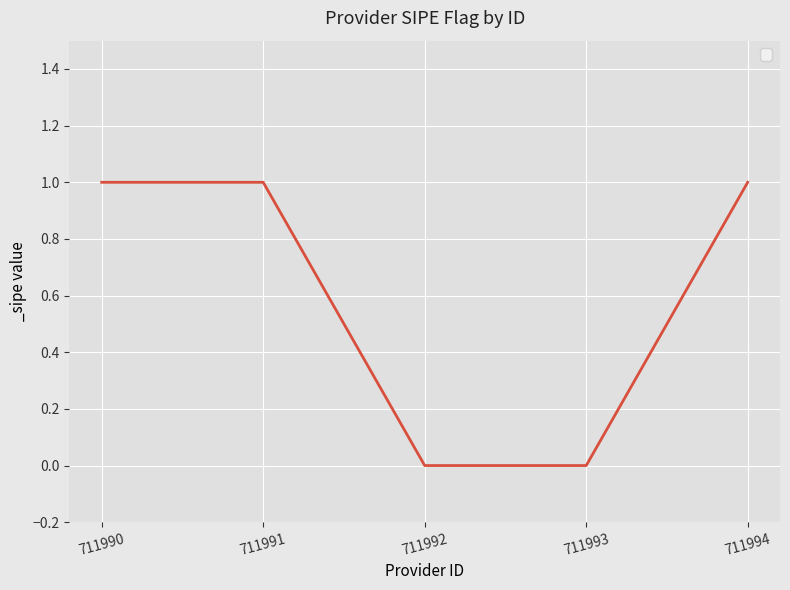

Does the chart have visible grid lines?

Yes